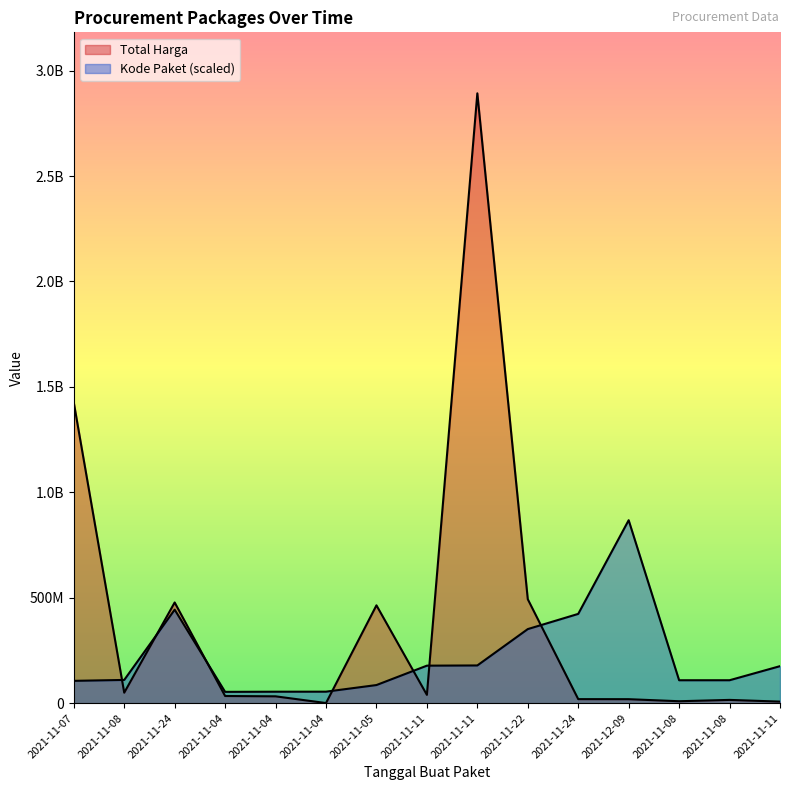

What is the total value across all series at 2021-12-09?

886536600.0